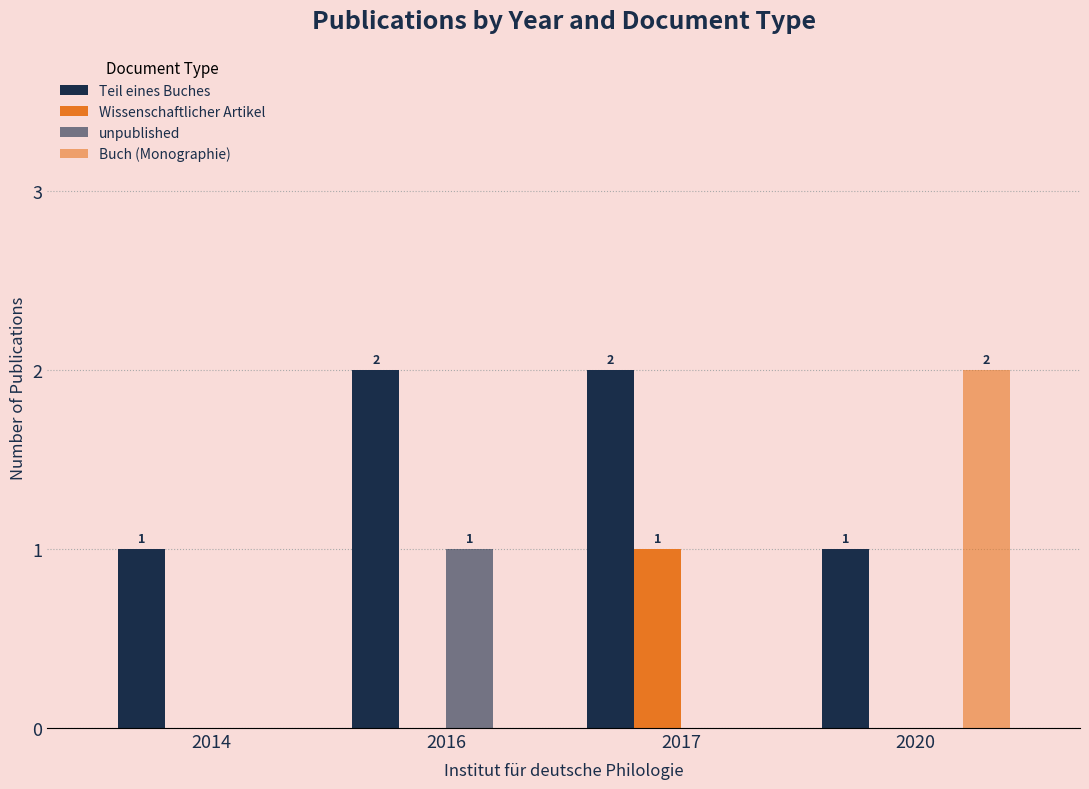

Does the chart contain stacked bars?

No